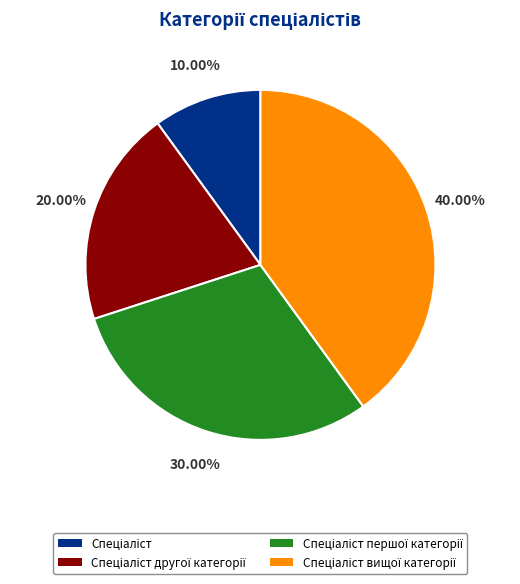

Is there a majority slice in this chart?

No